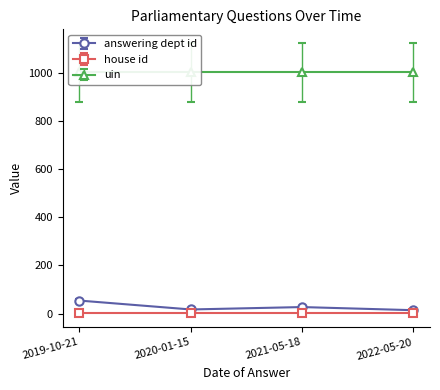

Reading left to right, extract all data points from this chart.

answering dept id: 54	17	27	14
house id: 1	1	1	1
uin: 1004	1004	1004	1004